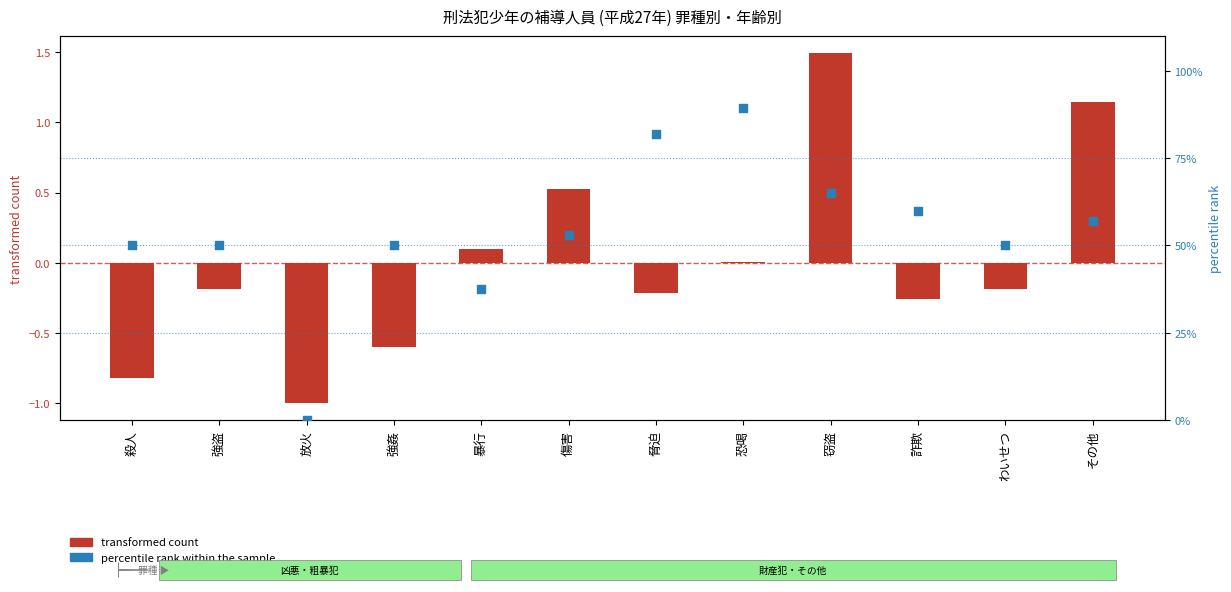

What is the total value across all series at 殺人?

49.2